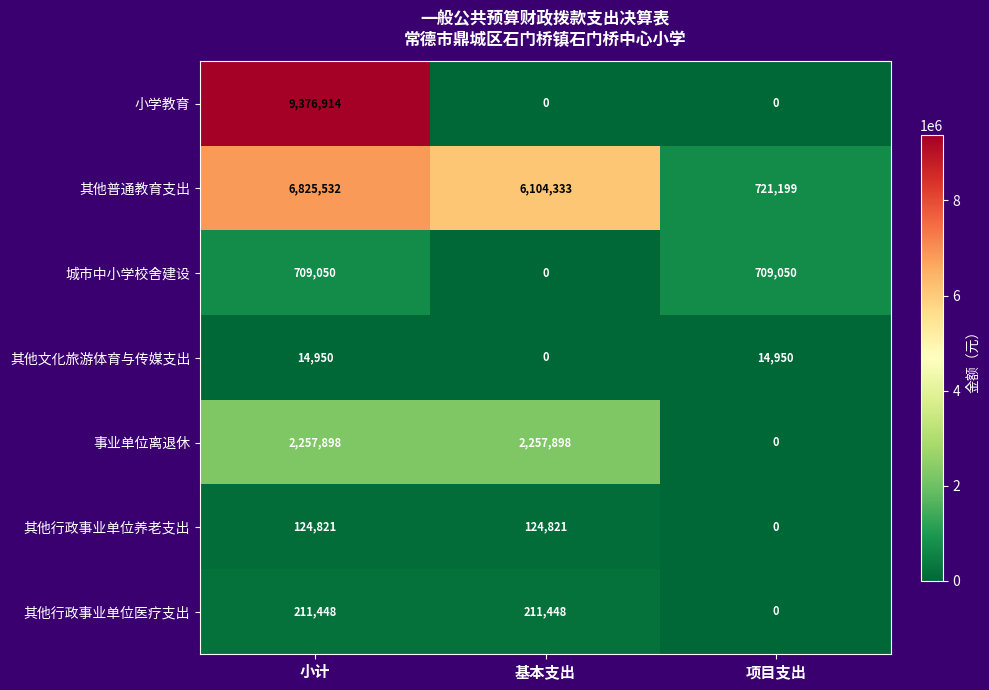

What is the spread (max minus min) of values at 基本支出?

6104333